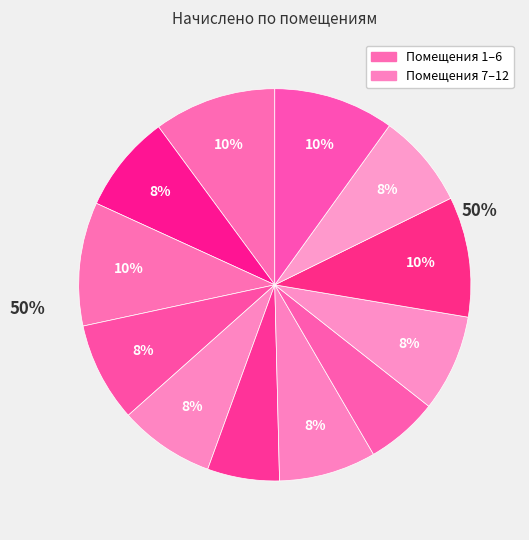

To the nearest percent, what portion does 9 represent?

8%